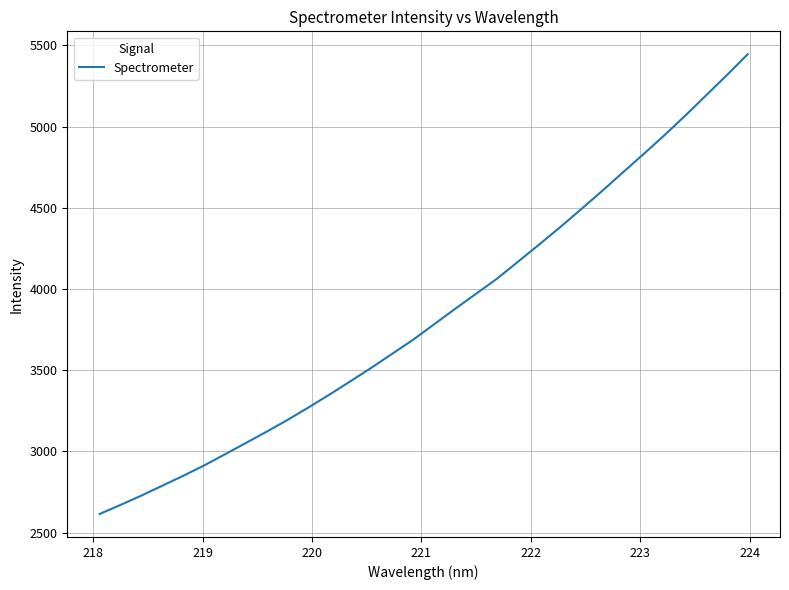

What is the difference between the maximum and minimum values?

2829.3